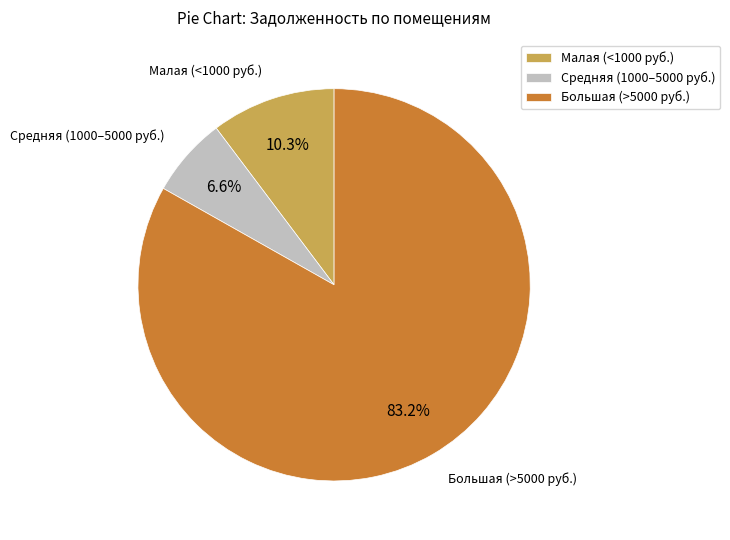

Which slice represents more than half of the pie?

Большая (>5000 руб.)